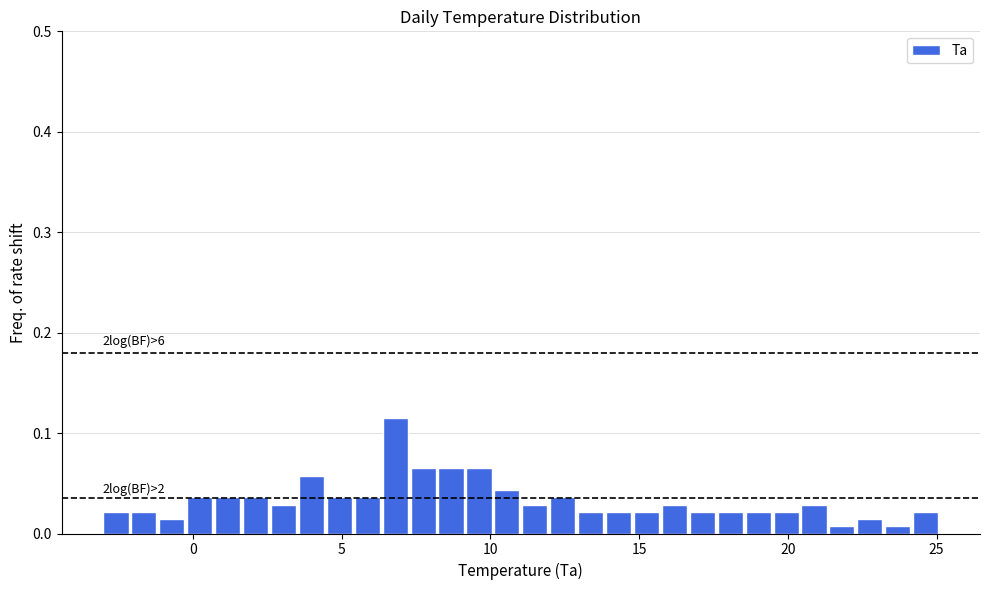

Around what value on the x-axis is the tallest bar? Give the approximate position of its centre, as read against the axis.

7.0